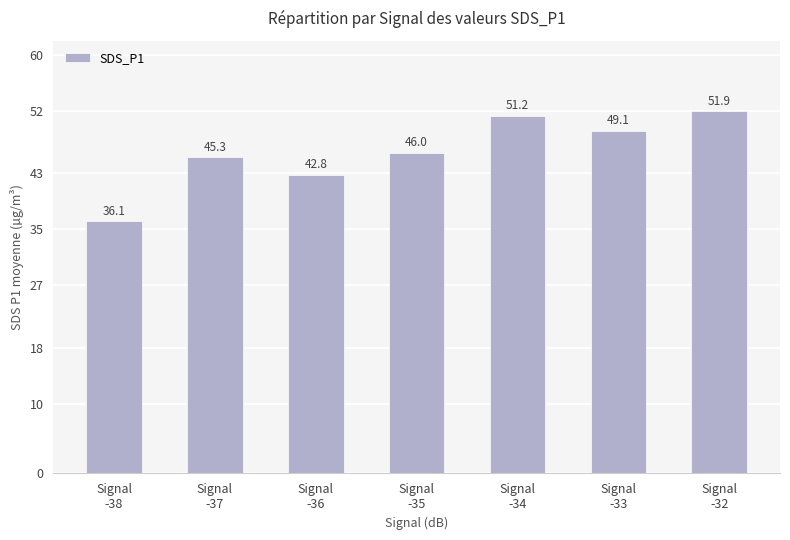

What is the greatest value displayed?

51.9